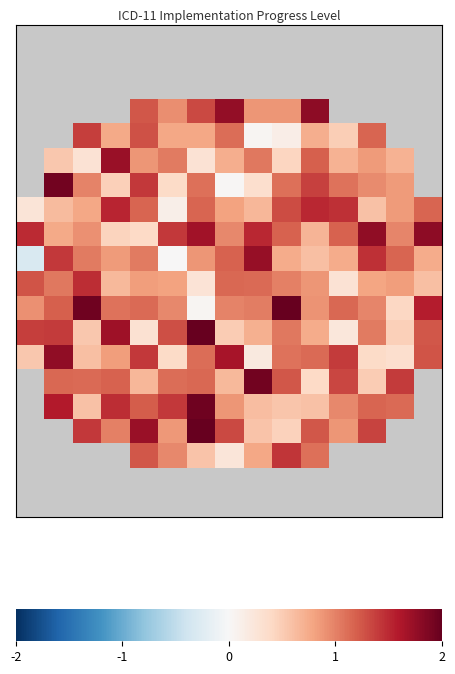

Which has a higher value, -1 or 11?

11